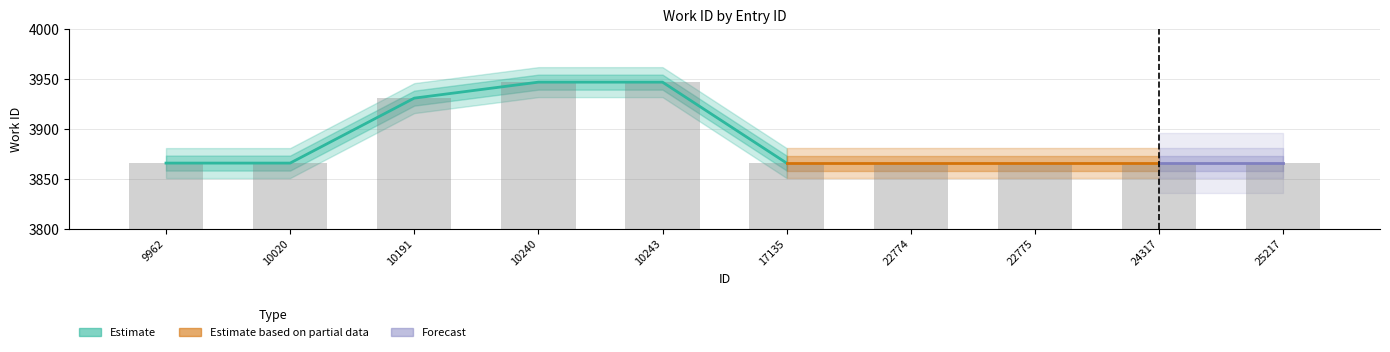

Which label corresponds to the largest value in the chart?

10240